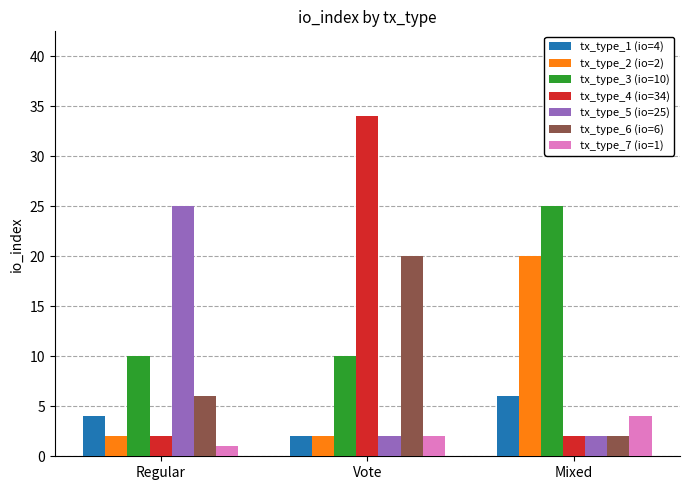

How many categories are shown in the chart?

3